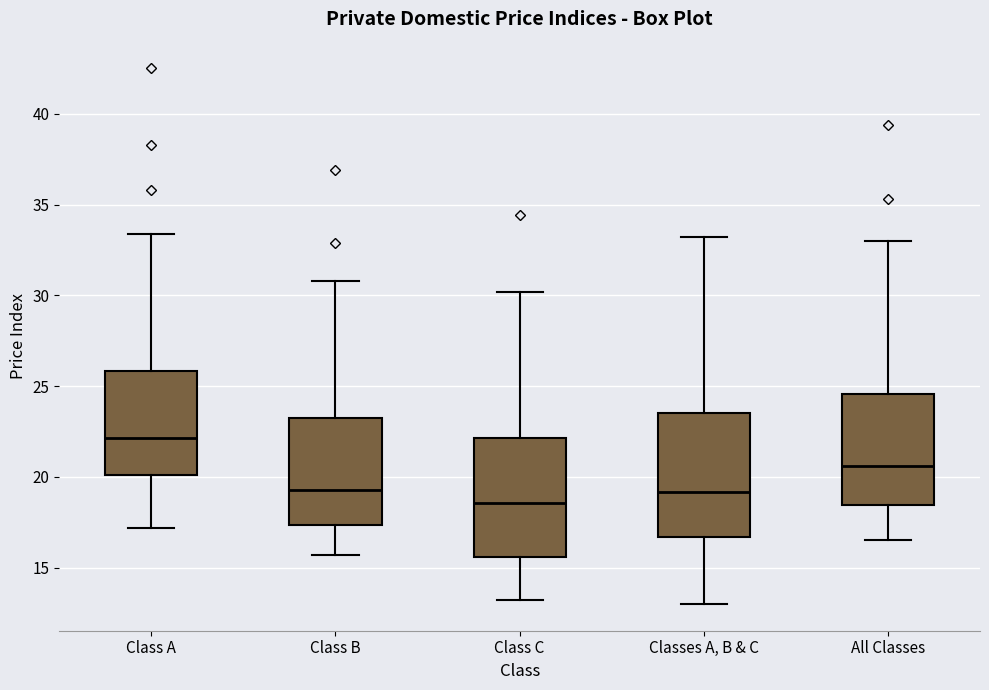

Reading left to right, read every box against the y-axis: the position of its median line, the range the box covers, and the ends of its whiskers. The values are not printed on the chart, so give them approximately, as read against the axis.

Class A: median 22.0, box 20.0 to 26.0, whiskers 17.0 to 33.5
Class B: median 19.5, box 17.5 to 23.0, whiskers 15.5 to 31.0
Class C: median 18.5, box 15.5 to 22.0, whiskers 13.0 to 30.0
Classes A, B & C: median 19.0, box 16.5 to 23.5, whiskers 13.0 to 33.0
All Classes: median 20.5, box 18.5 to 24.5, whiskers 16.5 to 33.0